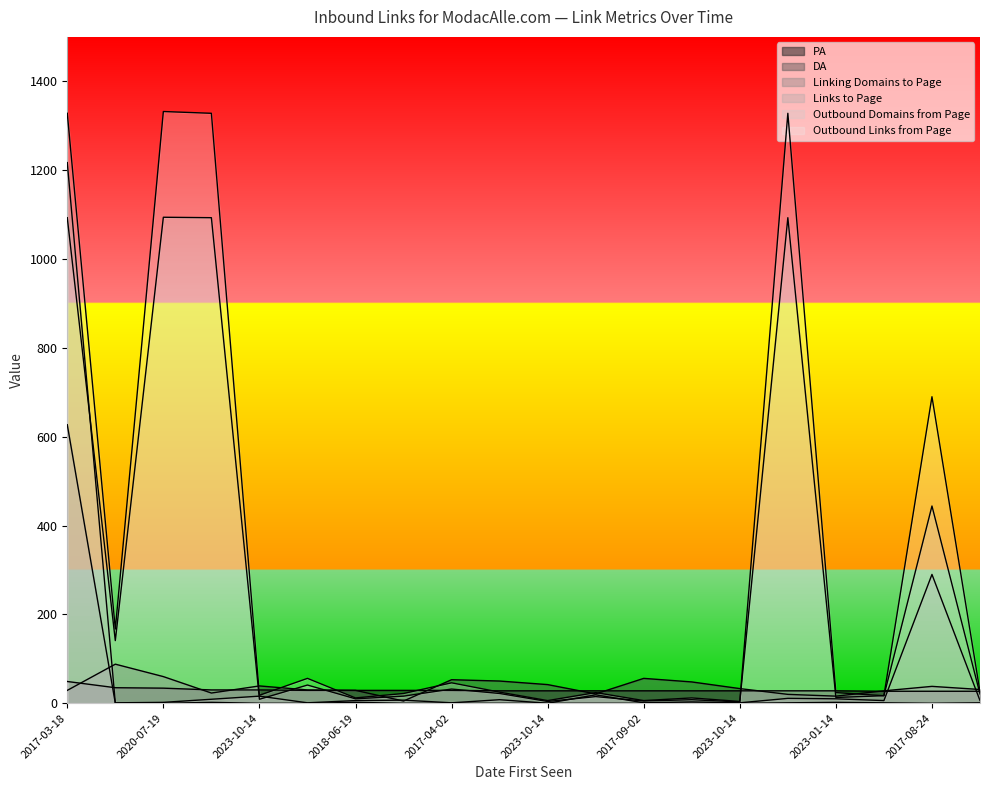

How many interior local peaks does the Outbound Domains from Page series have?

7